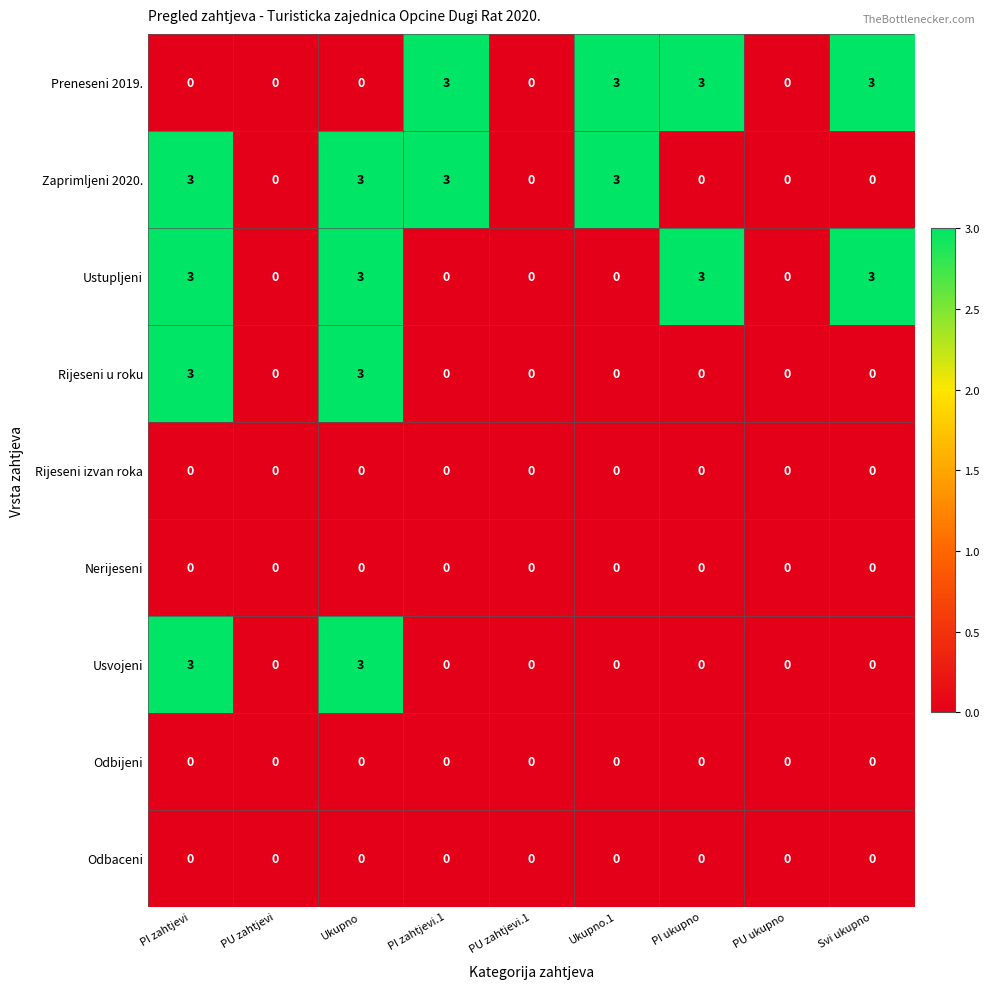

What is the spread (max minus min) of values at PI zahtjevi?

3